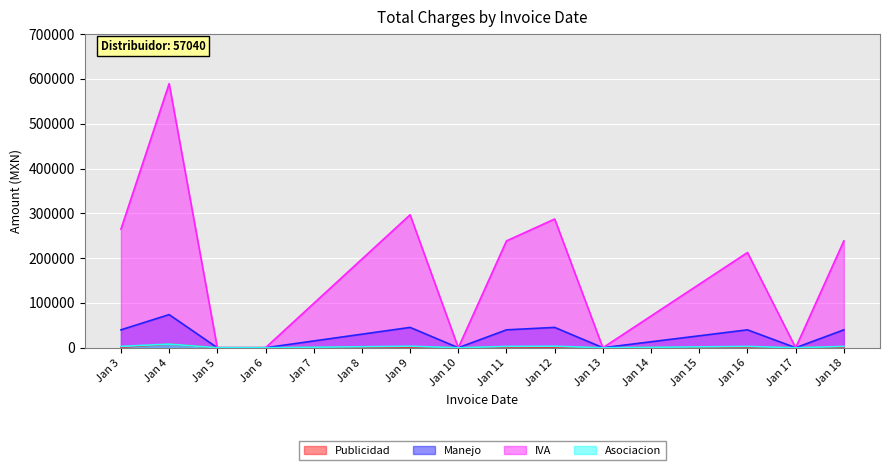

Which series has the largest total across all categories?

IVA